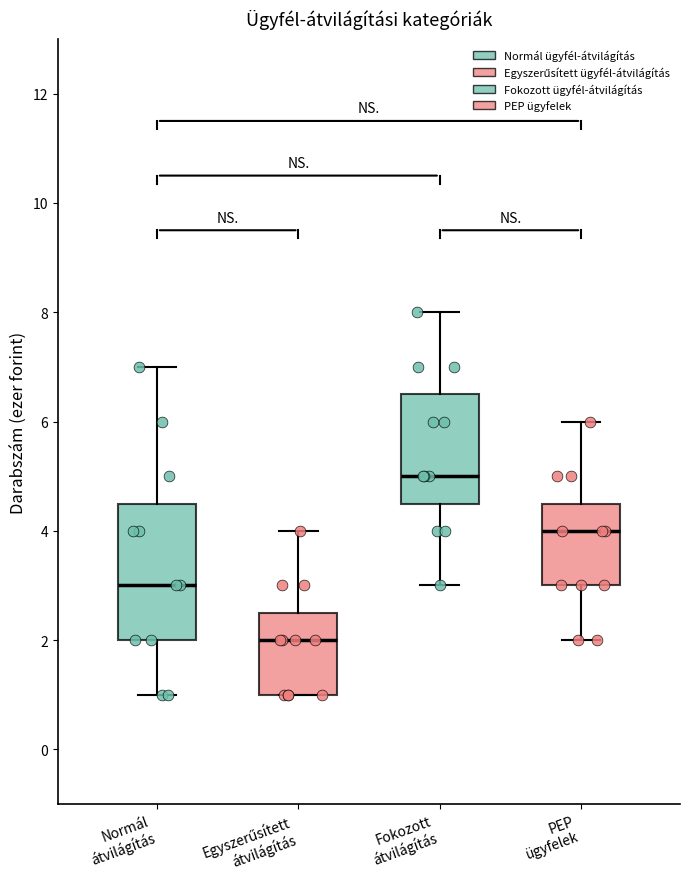

Where does the median line of the box for Fokozott átvilágítás sit on the y-axis? The values are not printed on the chart, so give them approximately, as read against the axis.

5.0